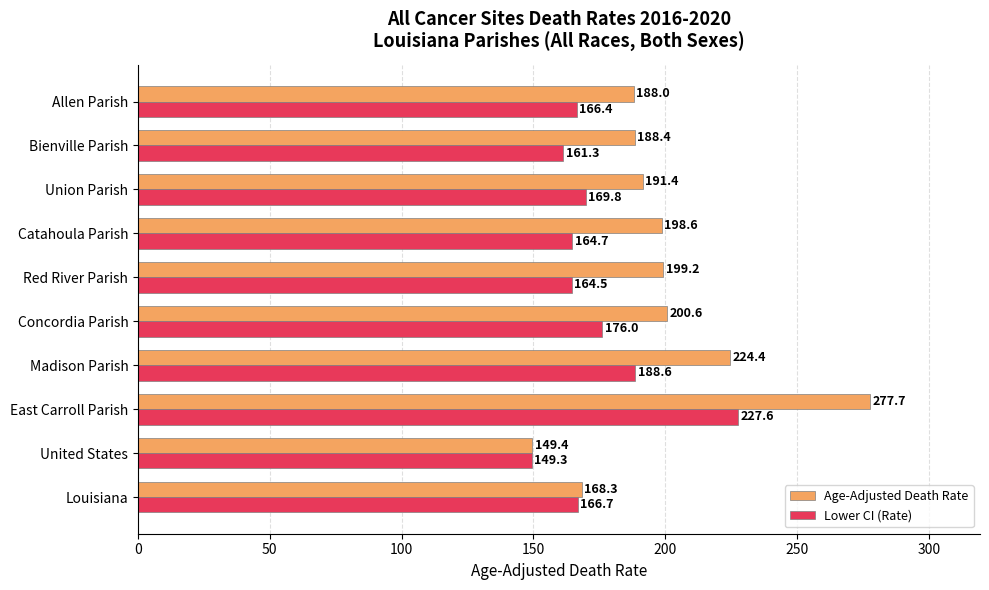

Which series has the largest range (max minus min)?

Age-Adjusted Death Rate